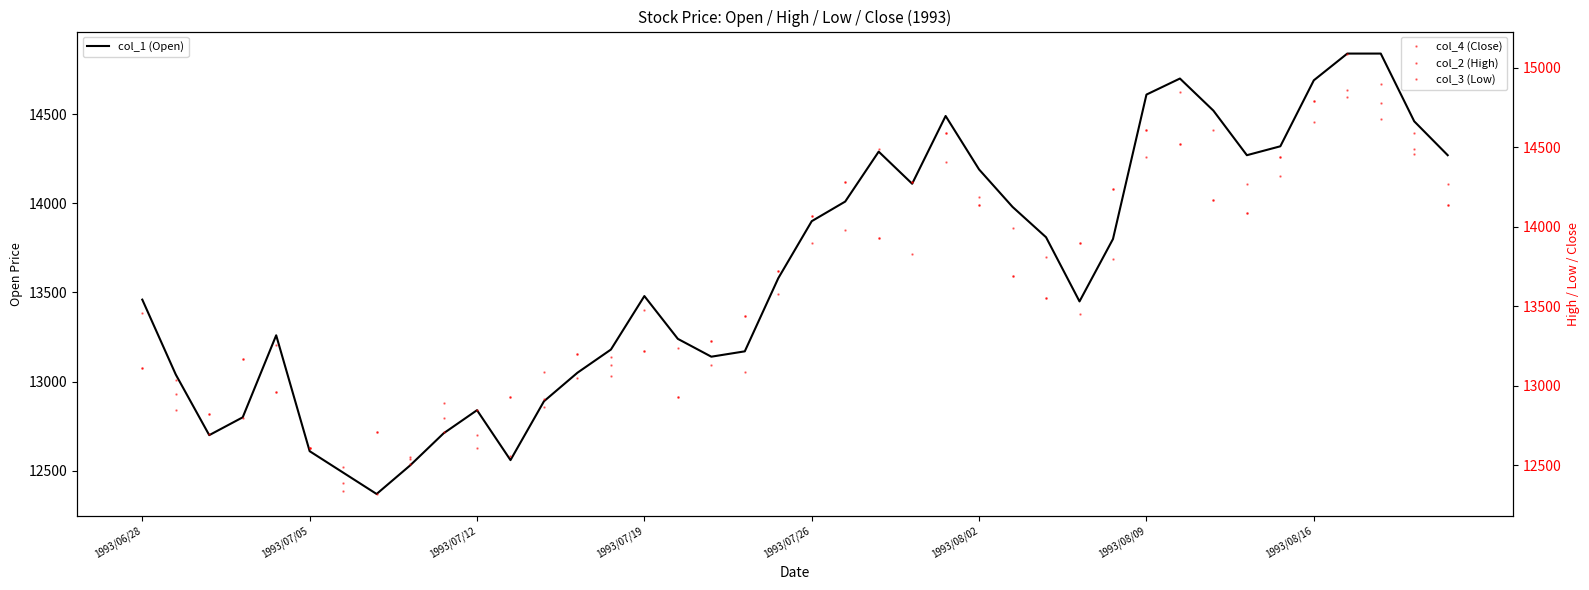

What is the sum of the col_3 (Low) values at 39 and 30?

28580